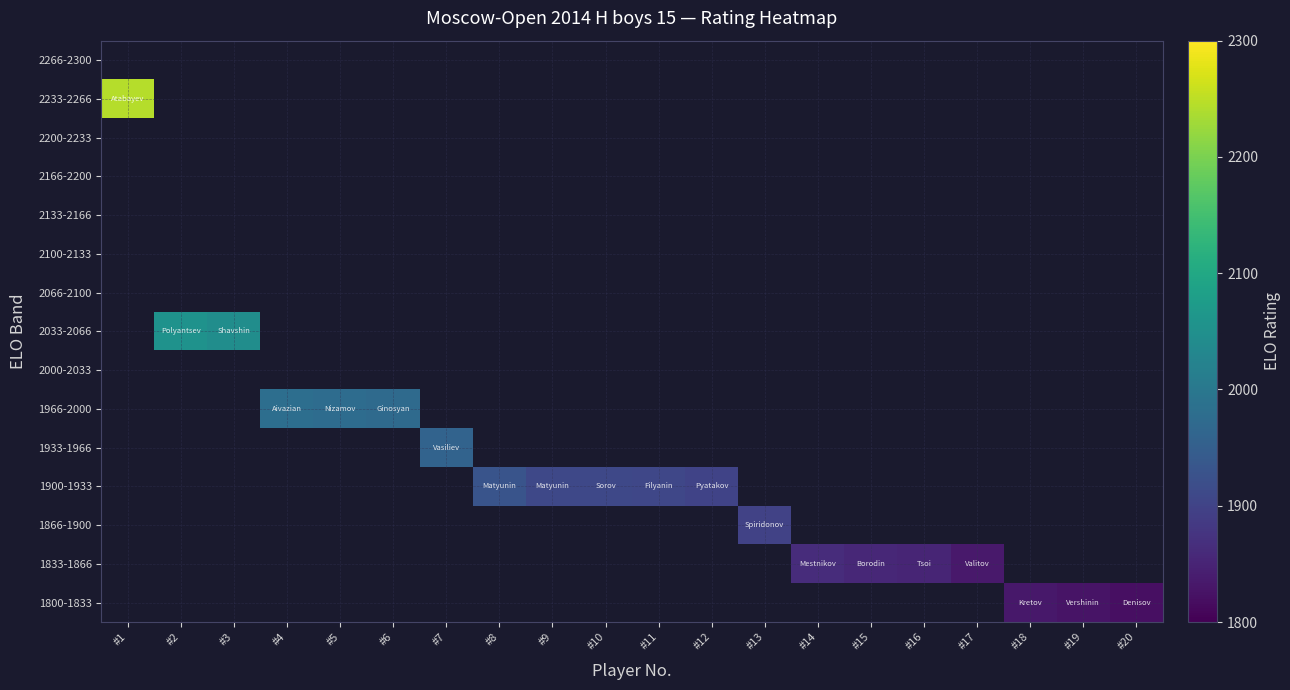

Which label corresponds to the smallest value in the chart?

#20